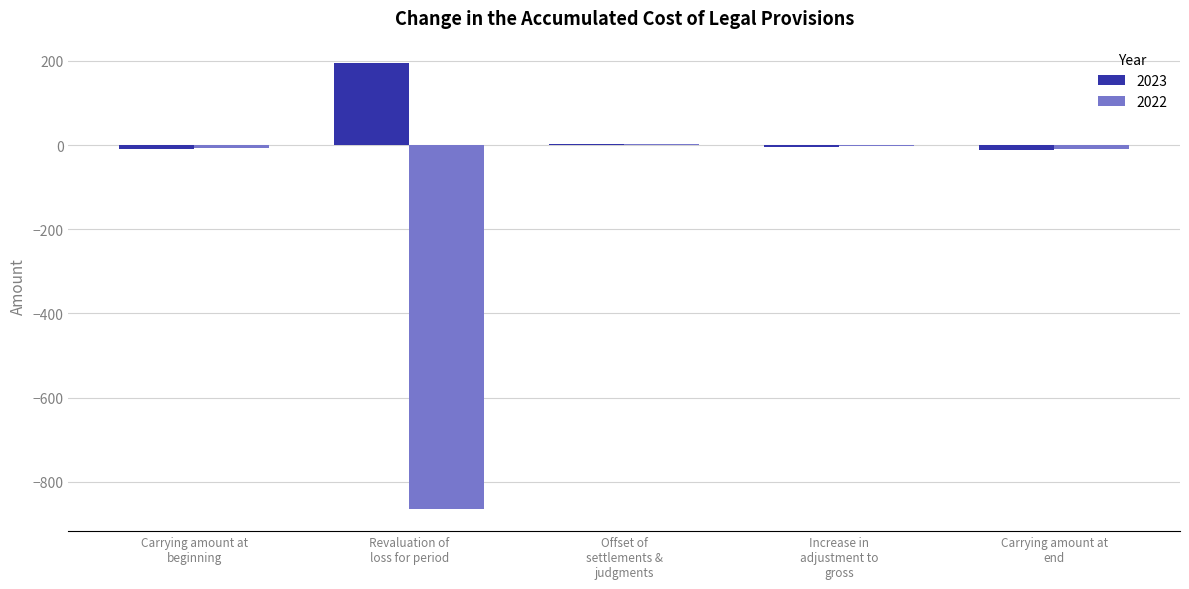

What is the sum of all 2022 values?

-879.8